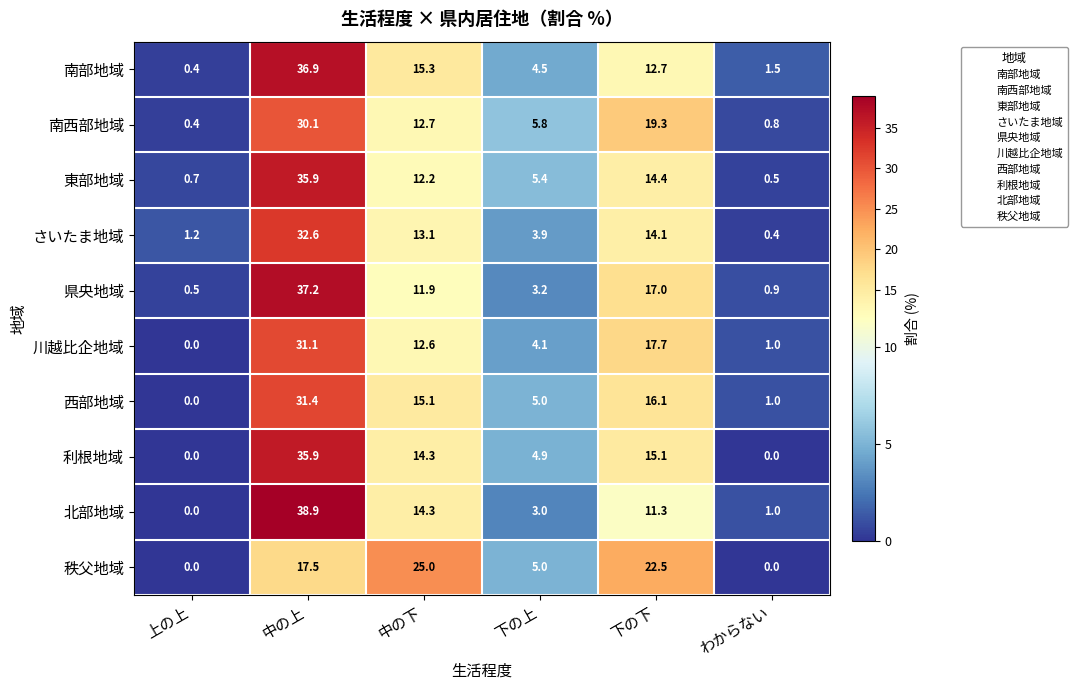

What is the greatest value displayed?

38.9